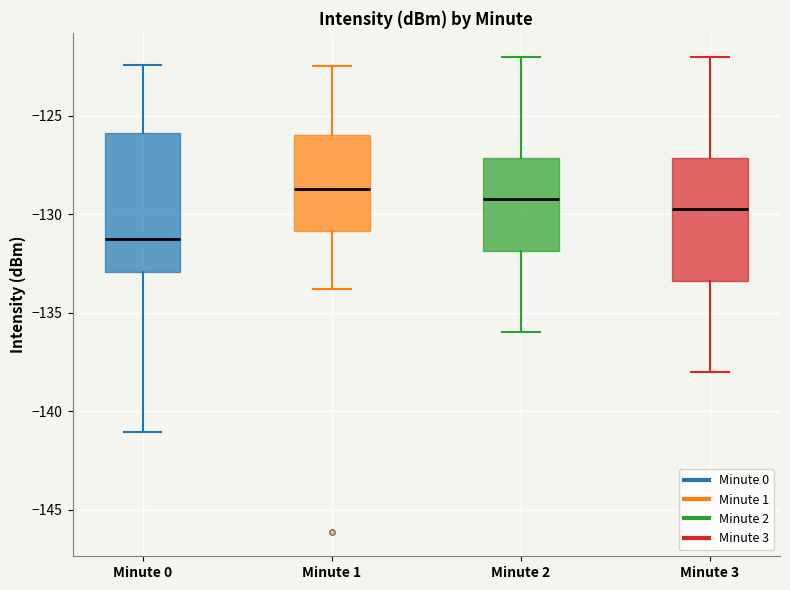

Where does the upper whisker of the box for Minute 2 end on the y-axis? The values are not printed on the chart, so give them approximately, as read against the axis.

-122.0